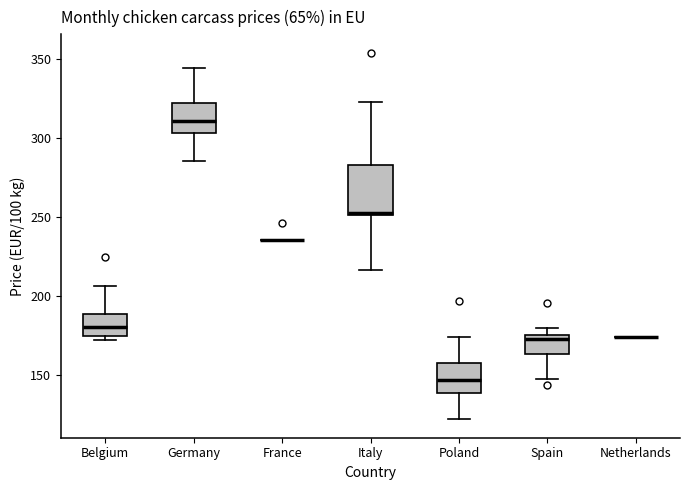

Comparing the boxes themselves (not the whiskers), which one is the tallest?

Italy